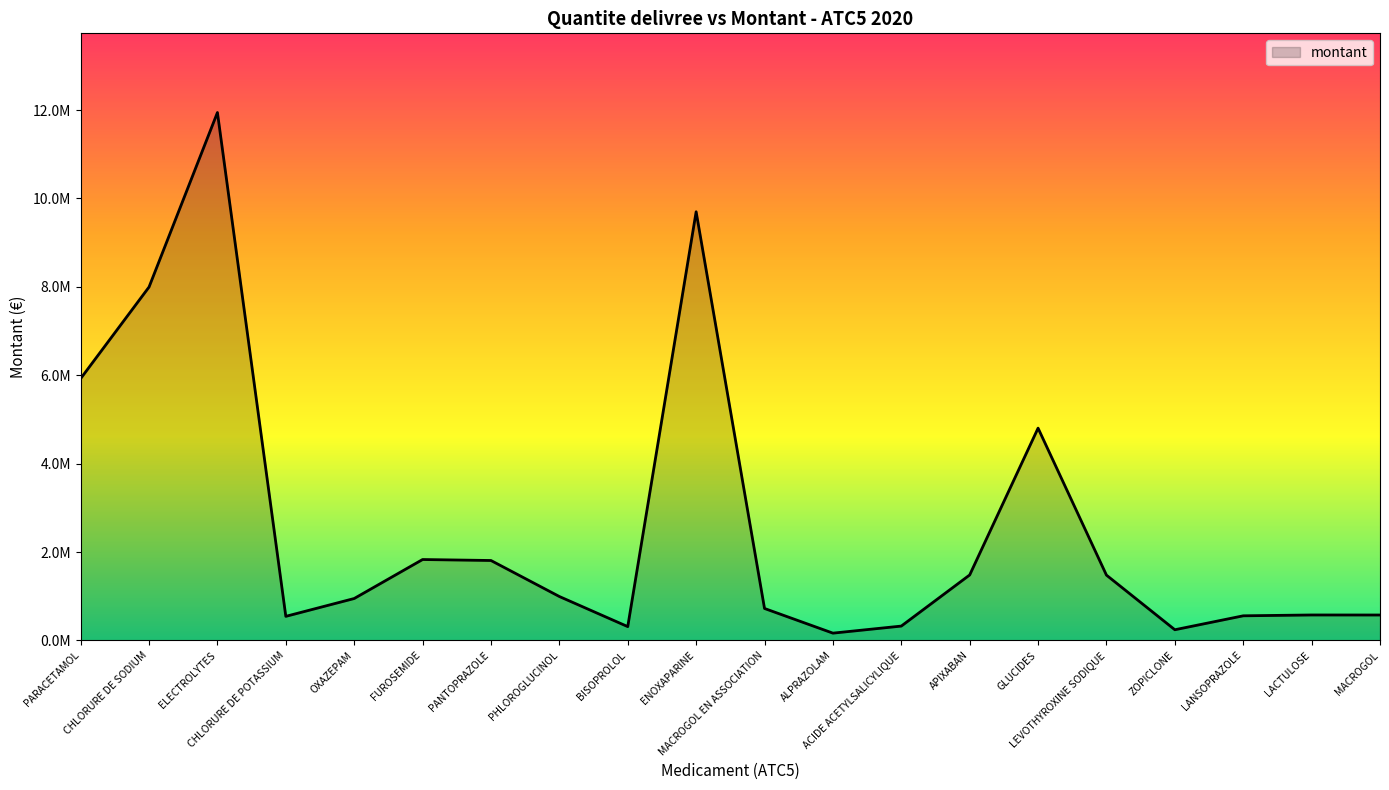

What is the label of the 17th point from the right?

CHLORURE DE POTASSIUM